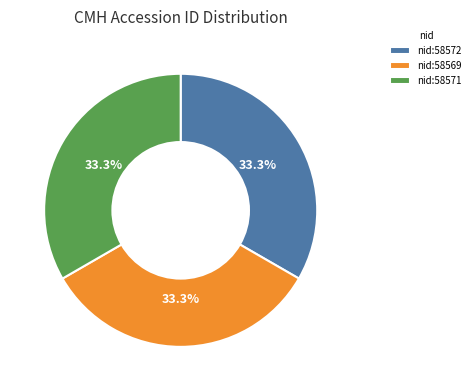

Is there any slice that represents more than half of the pie?

No